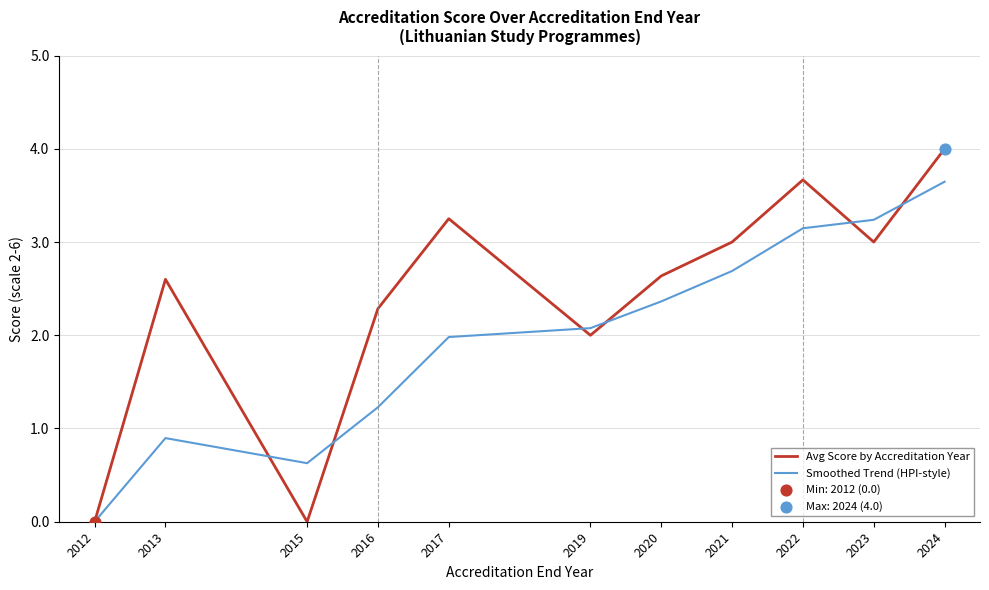

At which category is the sum across all series the highest?

2024